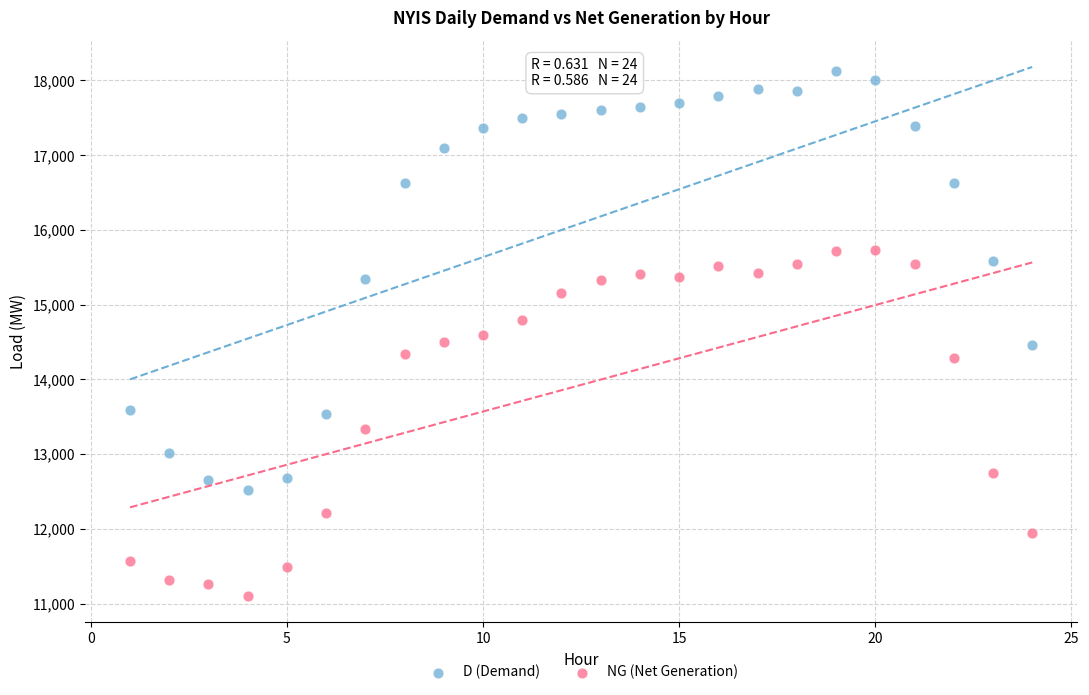

Across all data points, what is the range of Y values (max minus min)?

7018